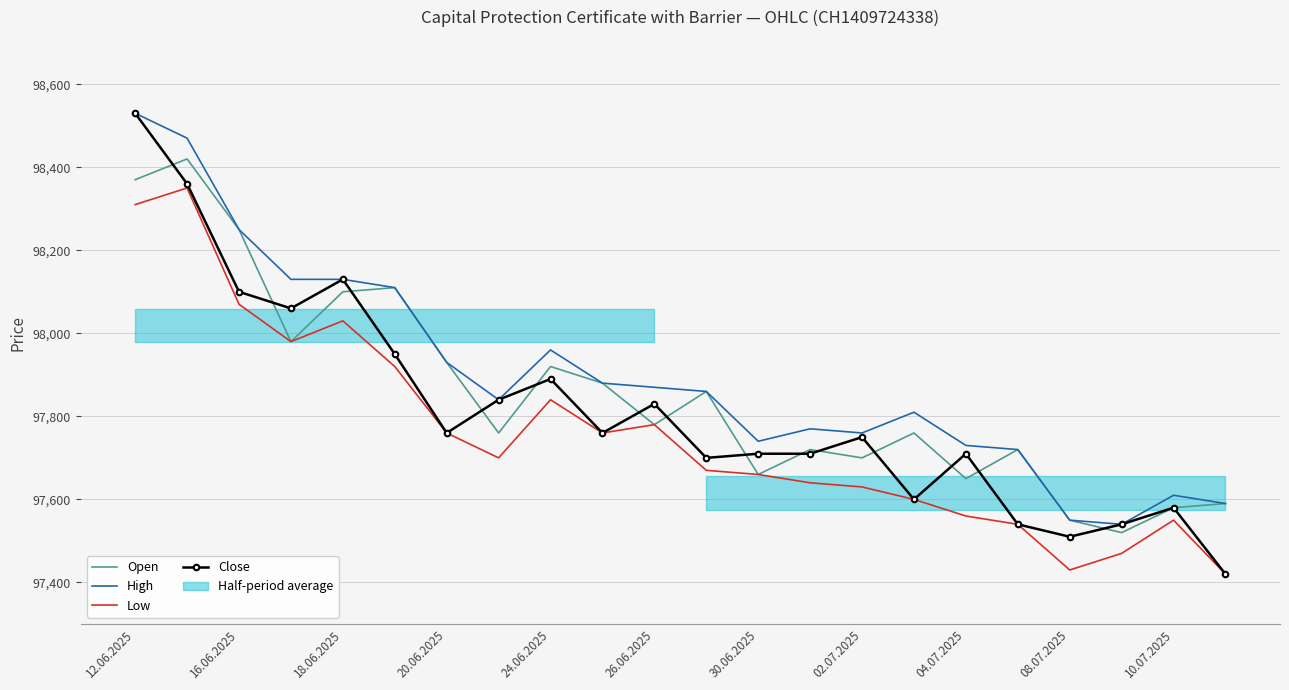

True or false: Open has a value of 97650 at 04.07.2025.

True